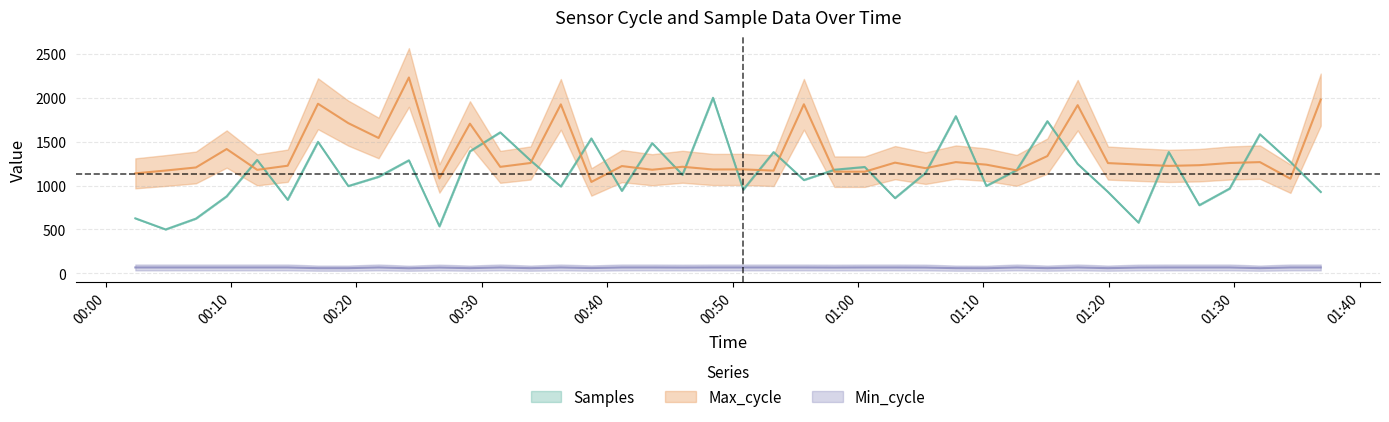

After their last crossing, which series has the higher values: Max_cycle or Samples?

Max_cycle